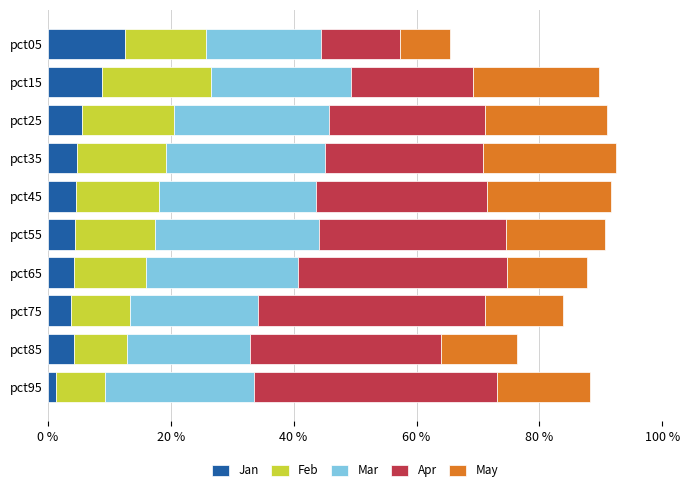

Which category has the lowest value in the Jan series?

pct95